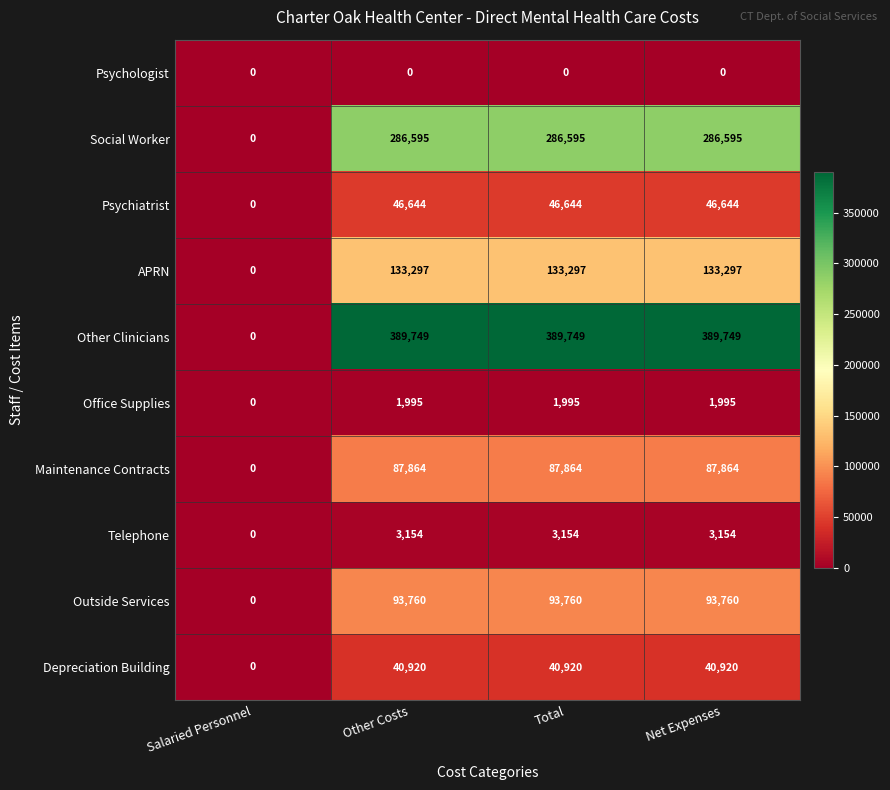

What is the average value of the Other Clinicians series?

292312